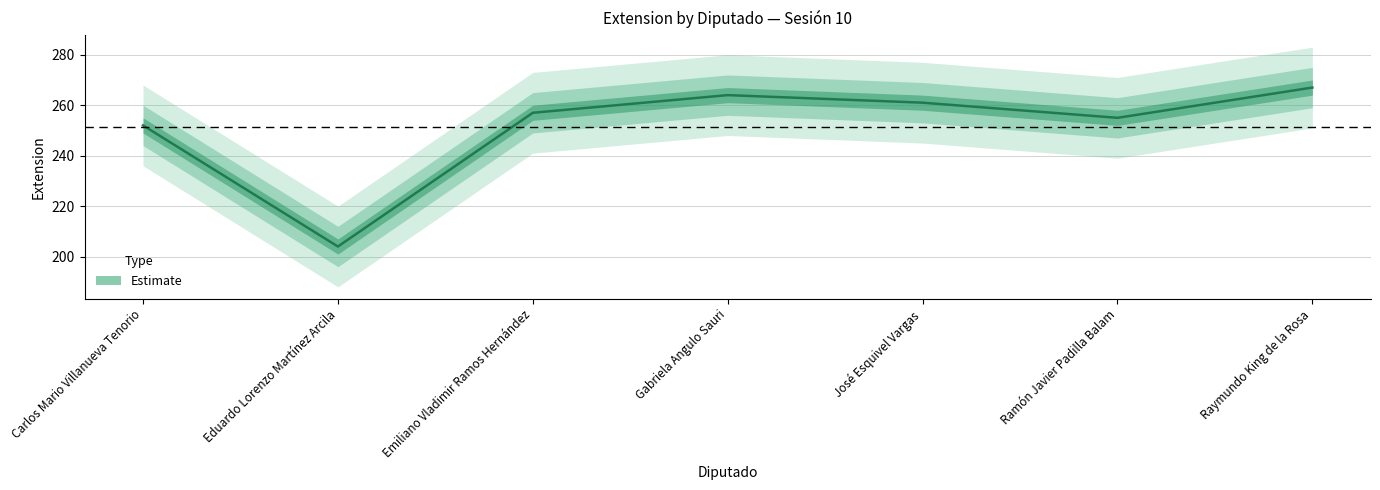

What is the approximate value at Raymundo King de la Rosa, to the nearest 5?

265